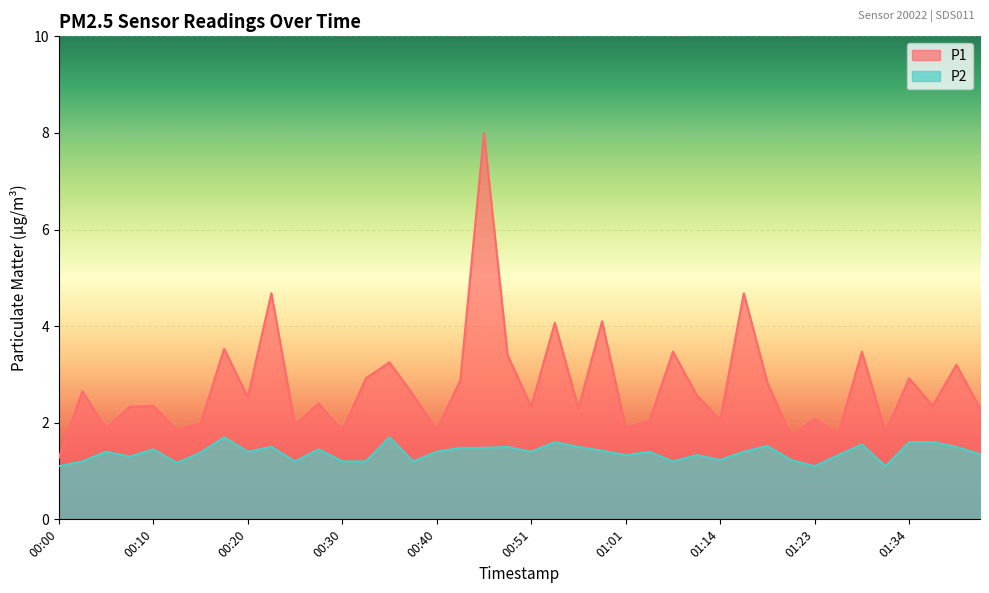

Between 00:12 and 01:01, which series saw the biggest shift?

P2